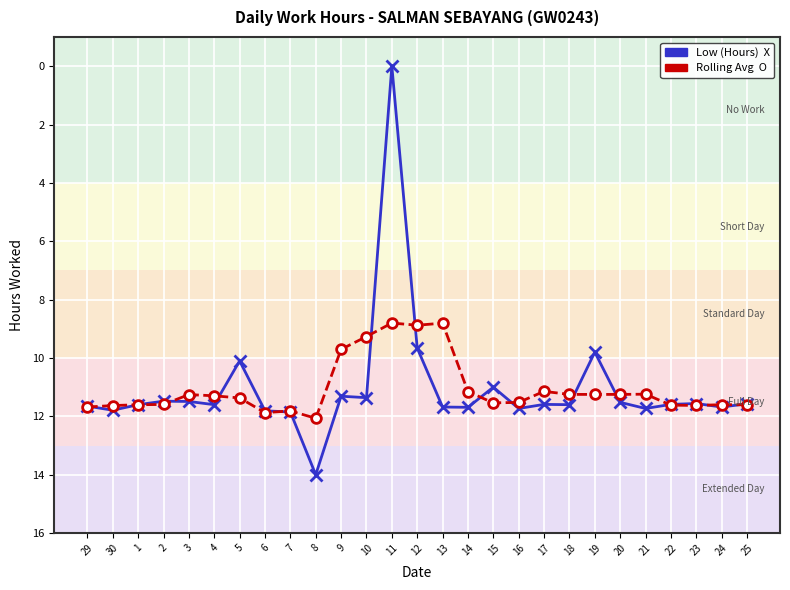

How many lines are shown in the chart?

2